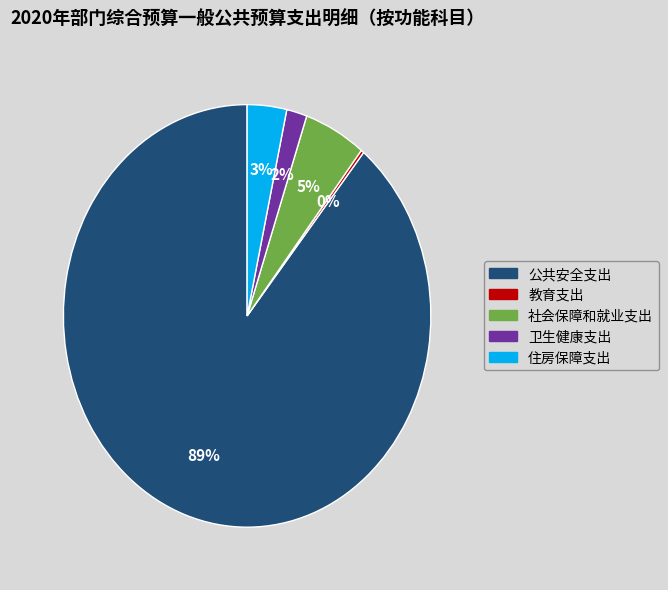

Combined, do 住房保障支出 and 公共安全支出 account for over 50%?

Yes